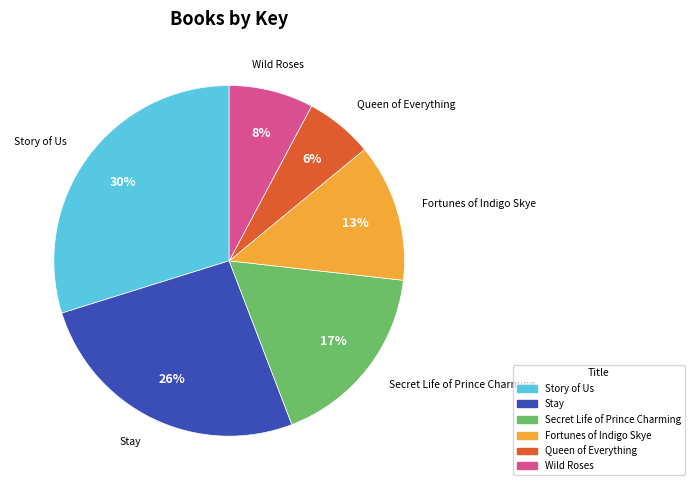

To the nearest percent, what is the combined percentage of Story of Us and Stay?

56%